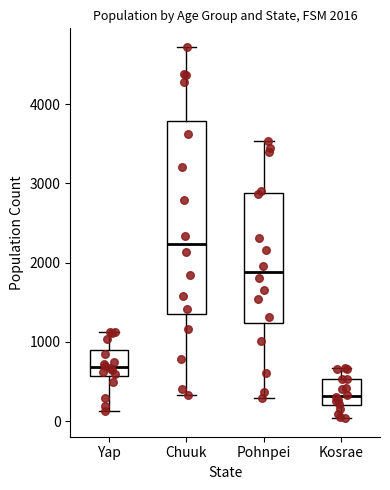

Which box has the highest median line?

Chuuk